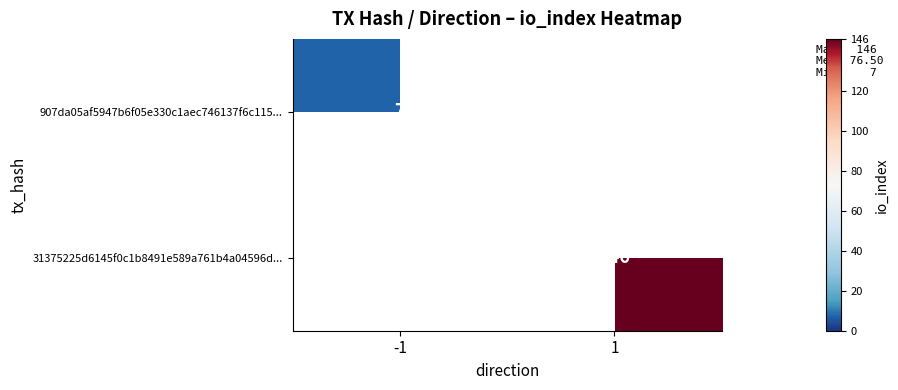

True or false: 31375225d6145f0c1b8491e589a761b4a04596d... has a value of 146 at 1.

True